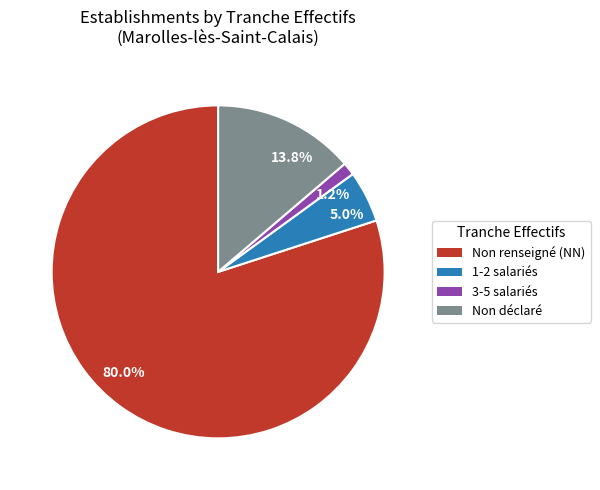

What is the largest slice in the pie chart?

80.0%